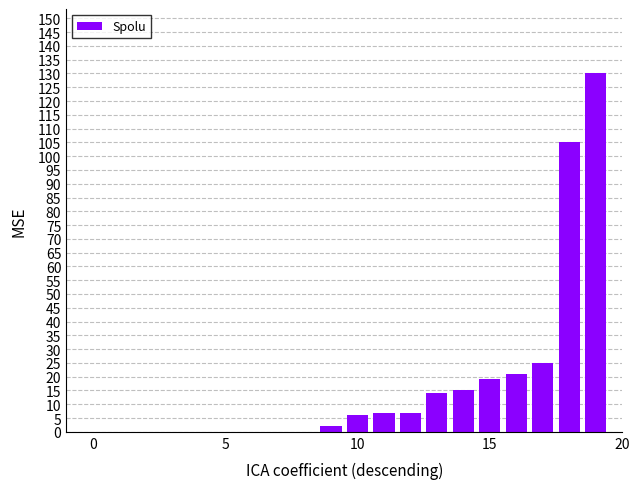

What is the maximum value shown in the chart?

130